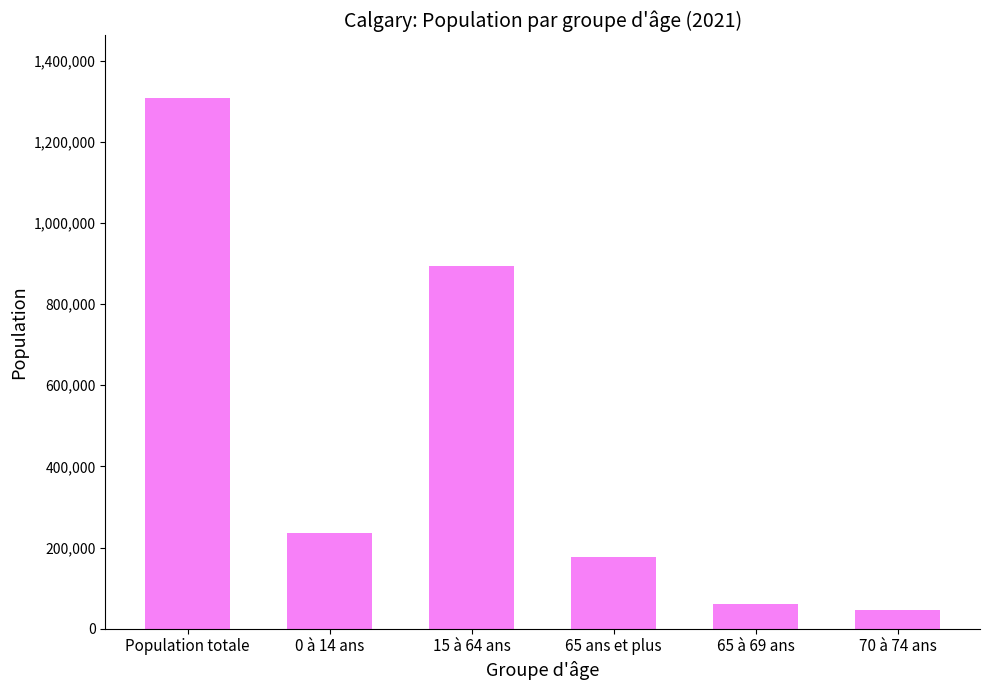

Which has a higher value, 70 à 74 ans or 65 à 69 ans?

65 à 69 ans